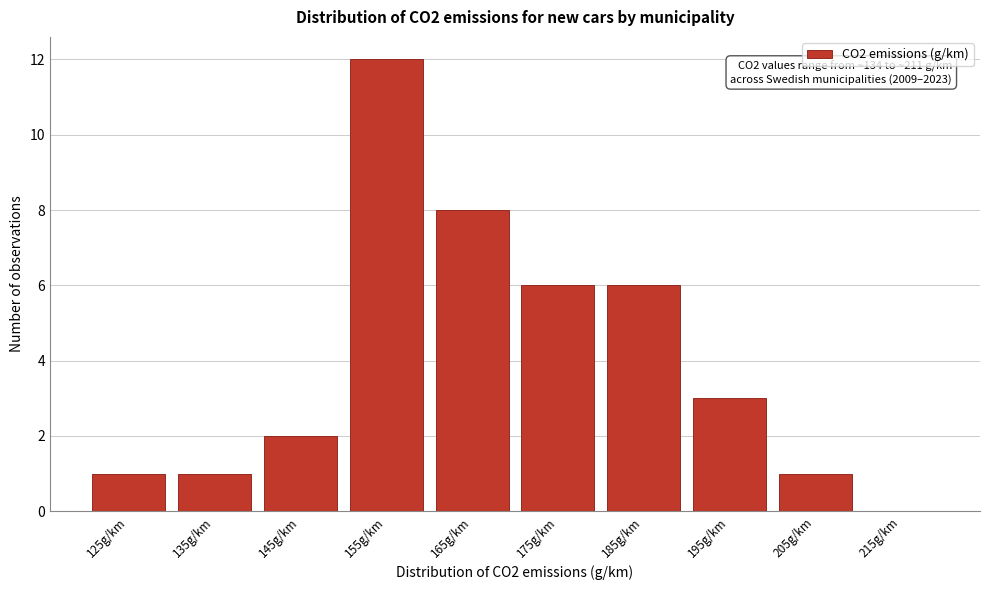

Reading left to right, list all the values displayed in this chart.

125g/km=1	135g/km=1	145g/km=2	155g/km=12	165g/km=8	175g/km=6	185g/km=6	195g/km=3	205g/km=1	215g/km=0